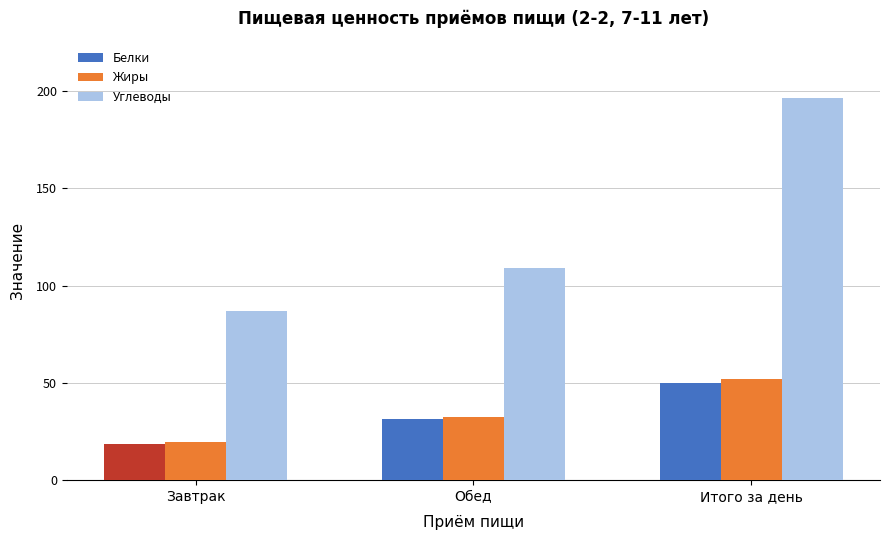

What is the maximum value shown in the chart?

196.4